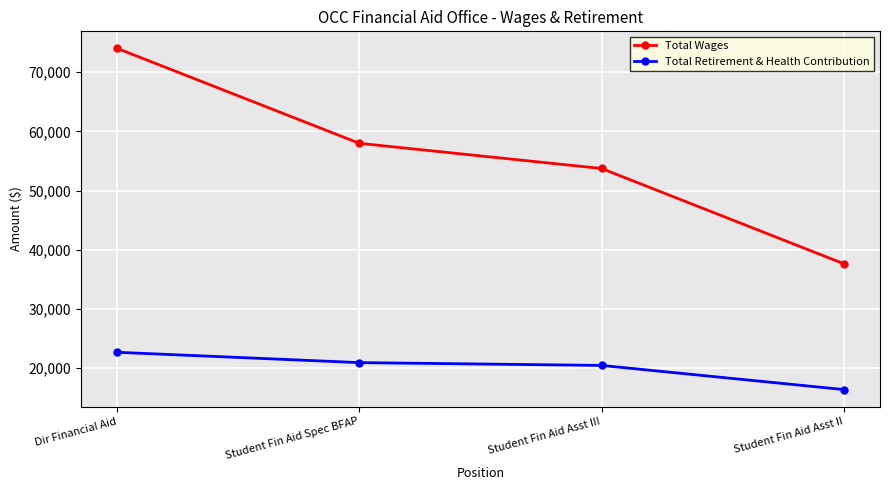

How many series are shown in this chart?

2